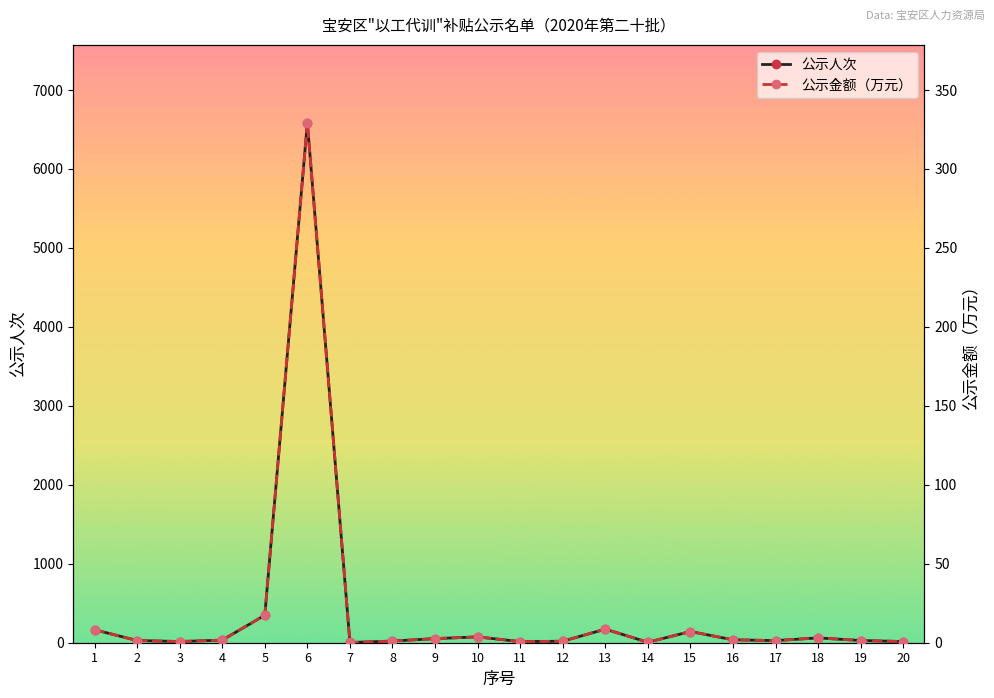

Which category has the lowest value in the 公示金额（万元） series?

7